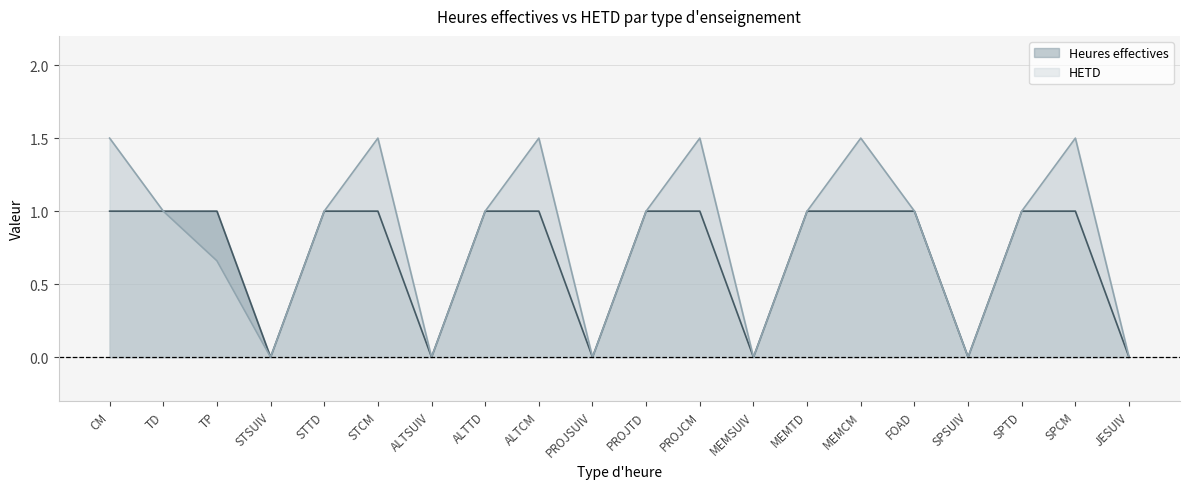

What are all the series names shown in the legend?

Heures effectives, HETD